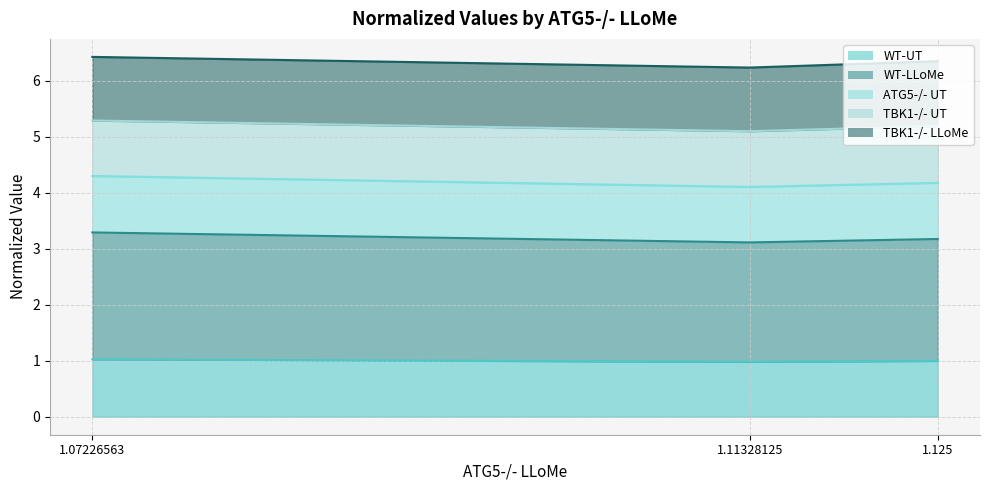

What is the total value across all series at 1.125?

6.3